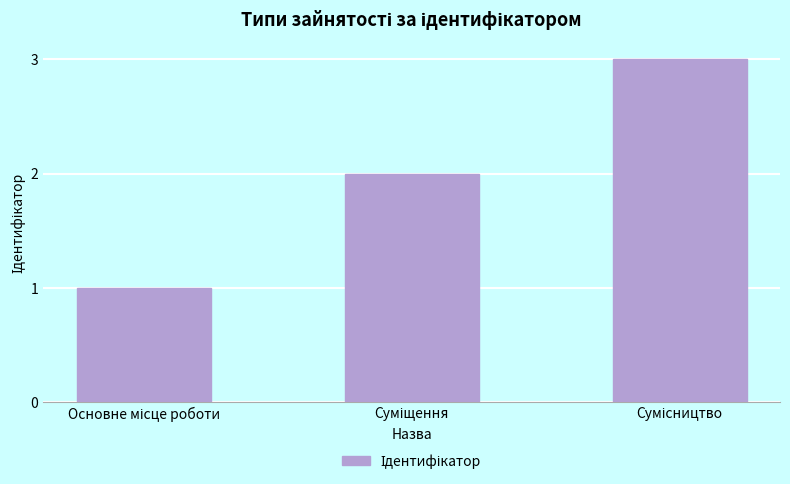

What is the difference between the maximum and minimum values?

2